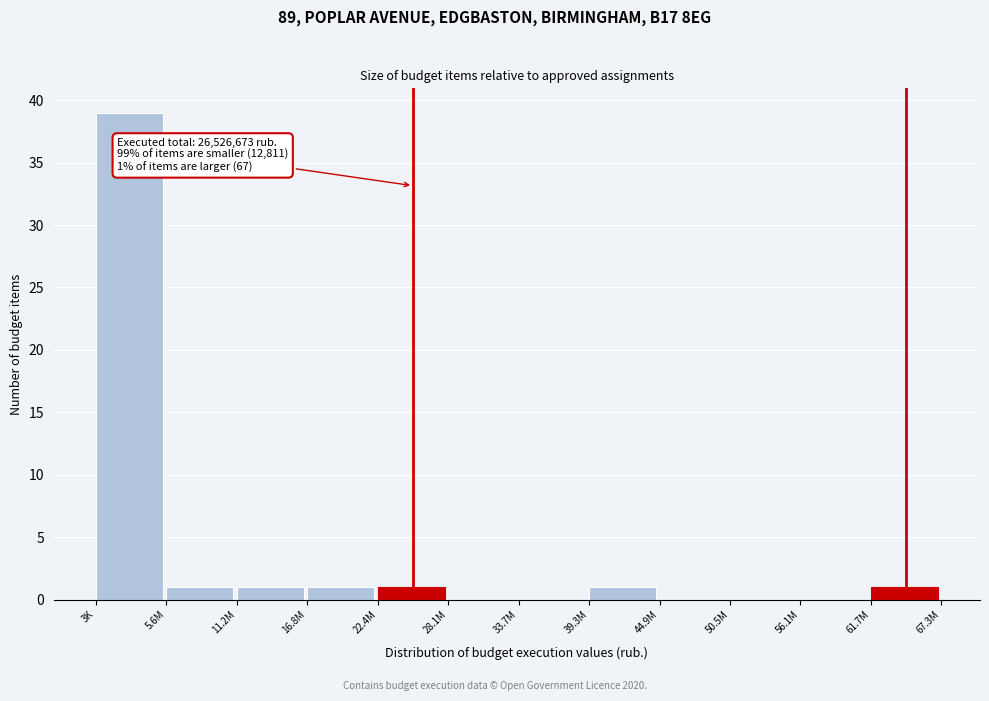

Reading left to right, what are all the values shown in this chart?

3K=39	5.6M=1	11.2M=1	16.8M=1	22.4M=1	28.1M=0	33.7M=0	39.3M=1	44.9M=0	50.5M=0	56.1M=0	61.7M=1